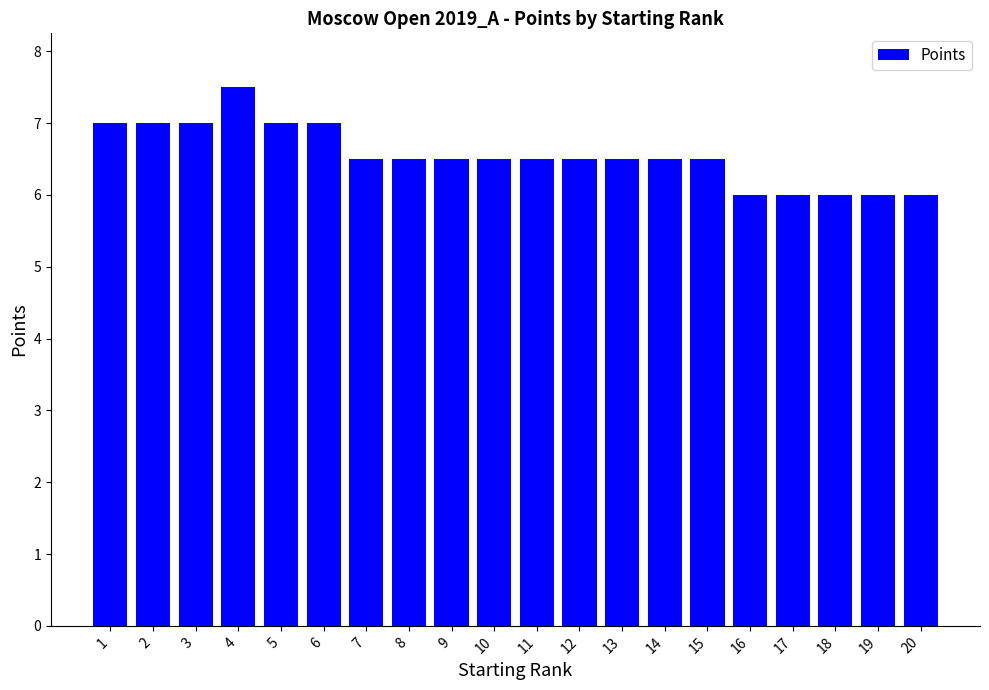

What is the greatest value displayed?

7.5